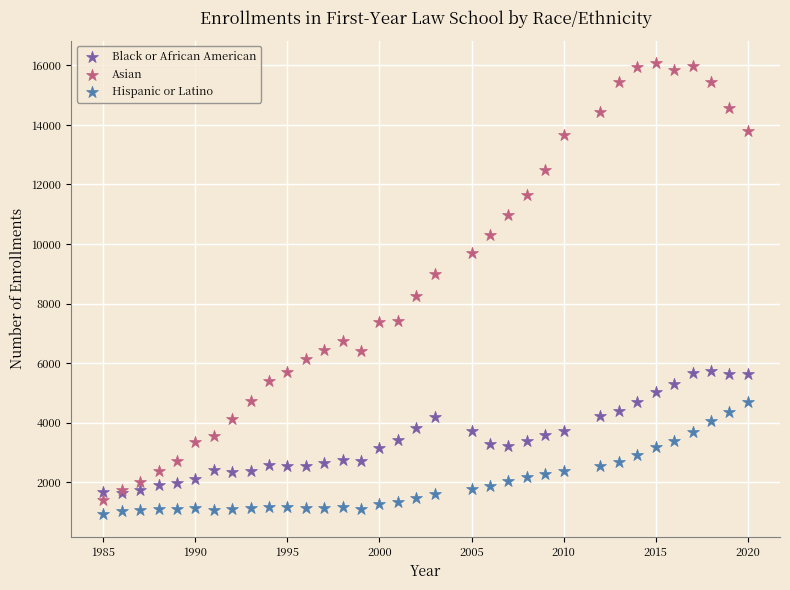

What are all the series names shown in the legend?

Black or African American, Asian, Hispanic or Latino